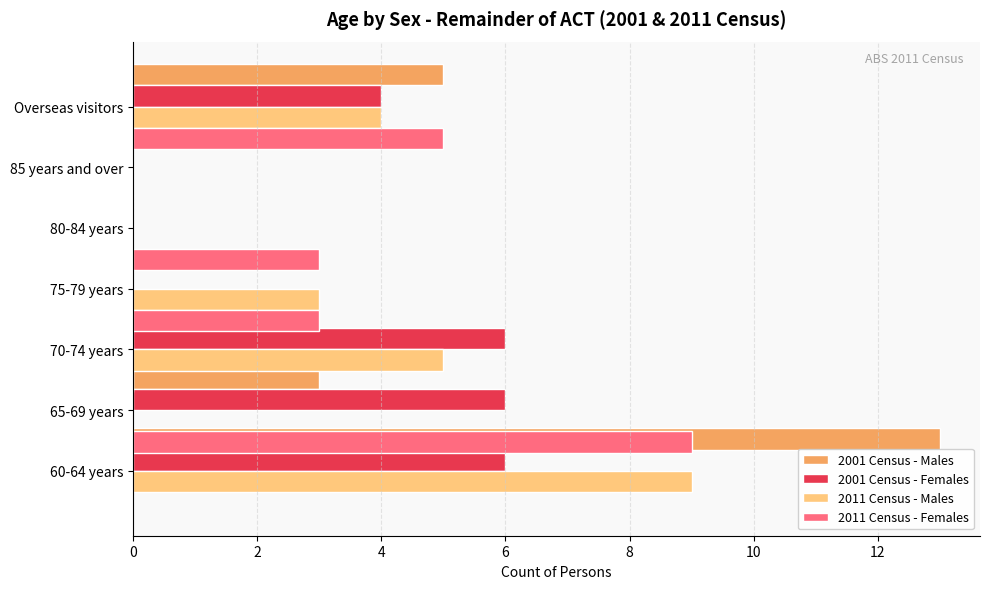

Is the value of 2011 Census - Females at 0 greater than the value of 2001 Census - Females at 2?

No